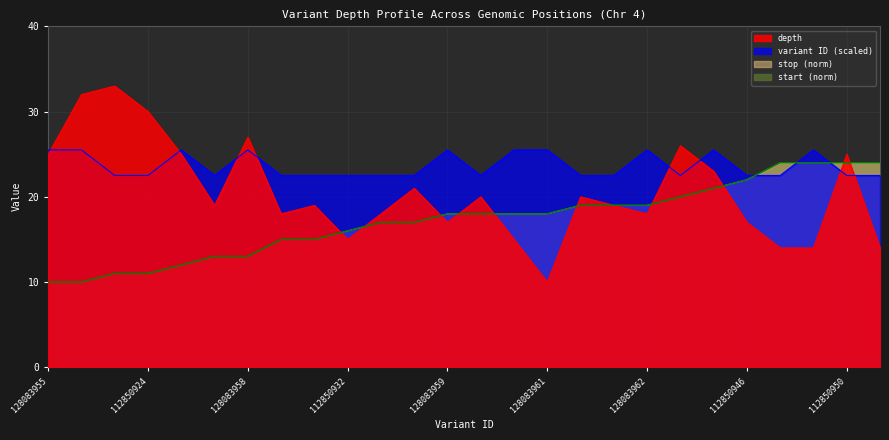

What is the value of the variant ID (scaled) point at the 18th from the left?

22.5